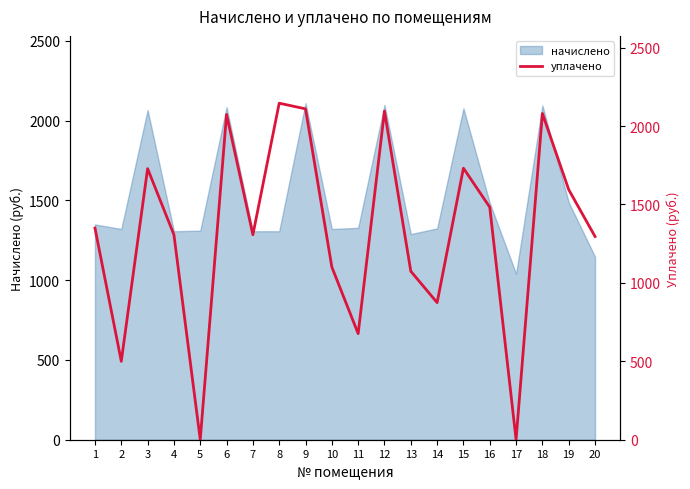

Where is the data nearest to the value 1073?

13